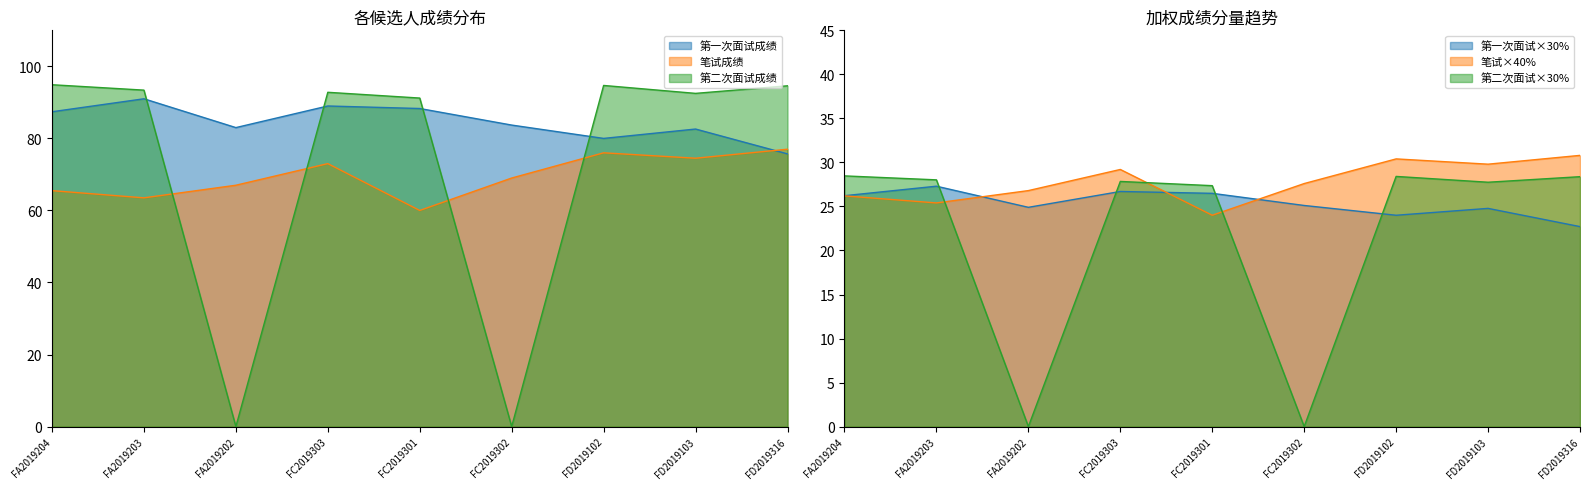

What is the label of the 5th point from the left?

FC2019301